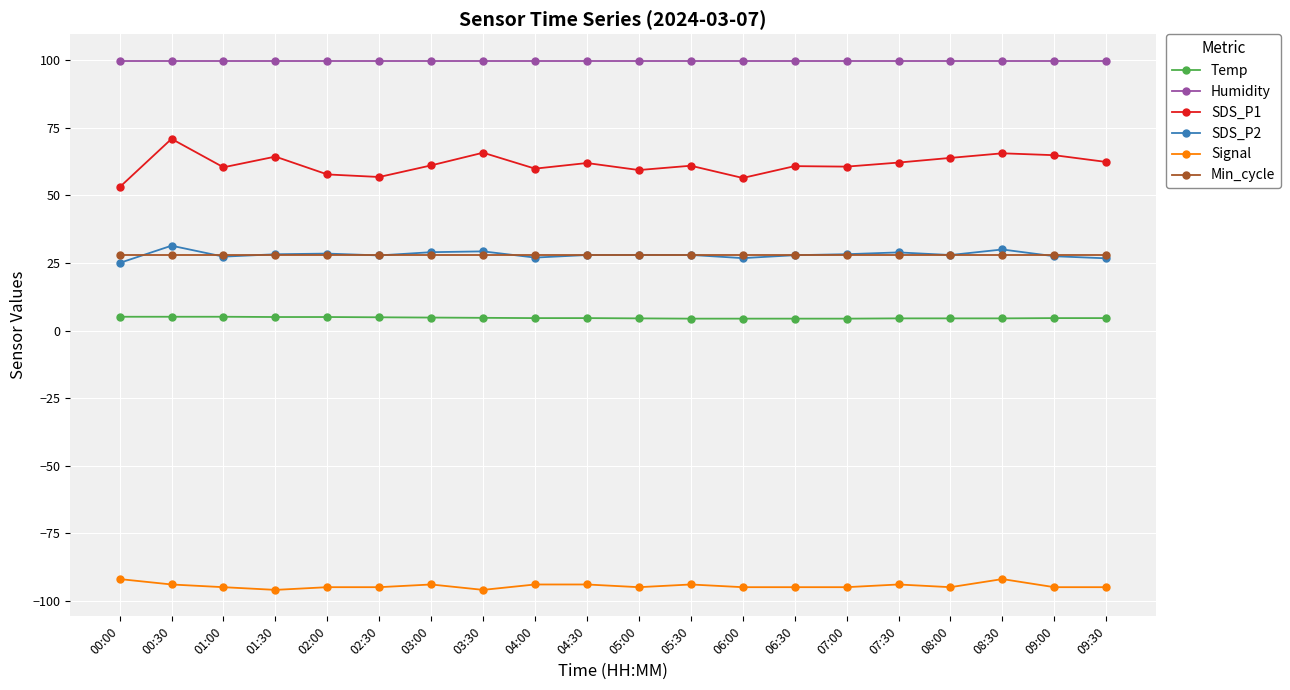

What is the greatest value displayed?

99.9